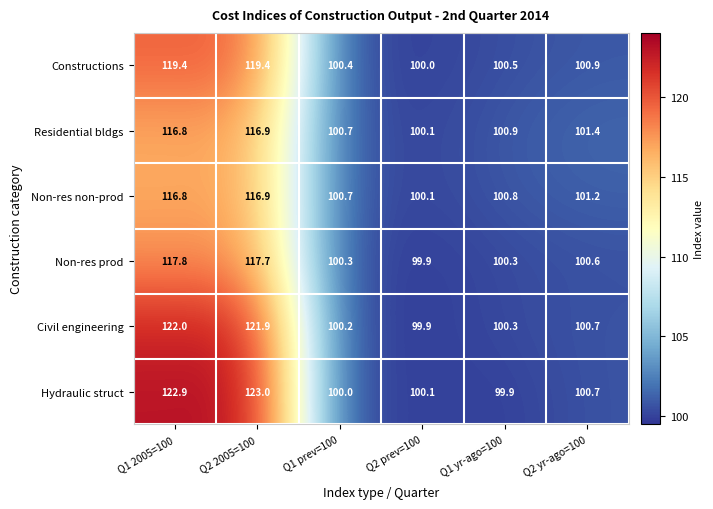

What is the spread (max minus min) of values at Q1 prev=100?

0.7